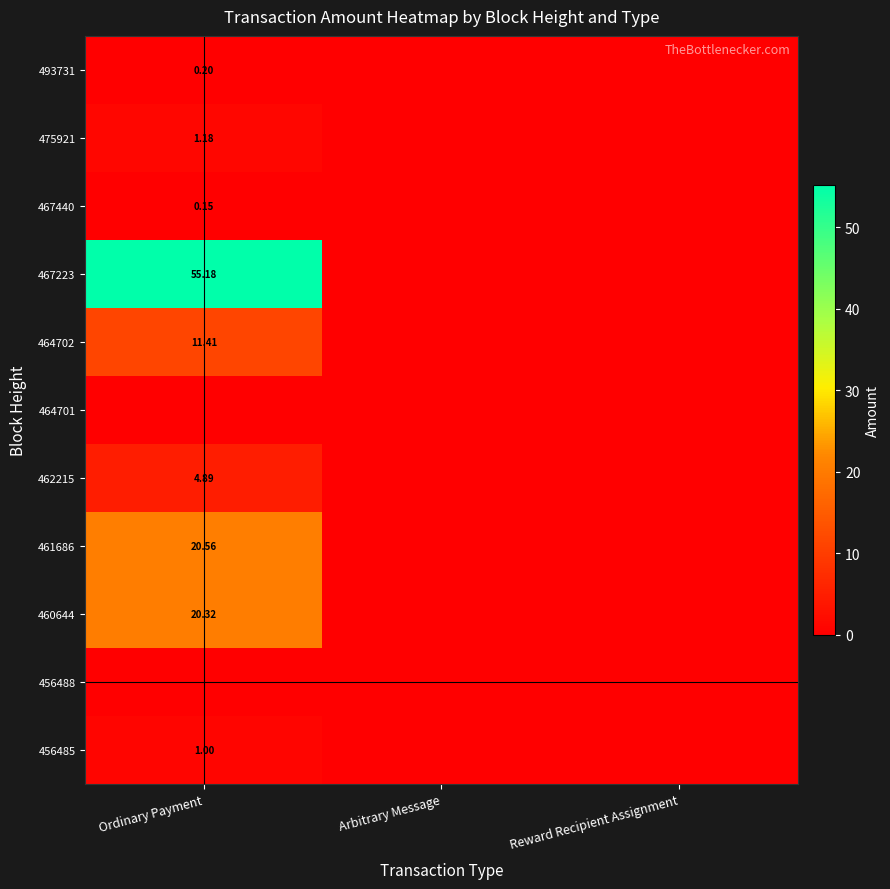

Count the number of data series in this chart.

11